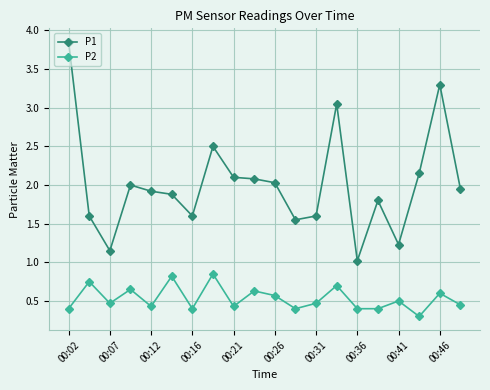

True or false: P1 and P2 cross at least once.

False